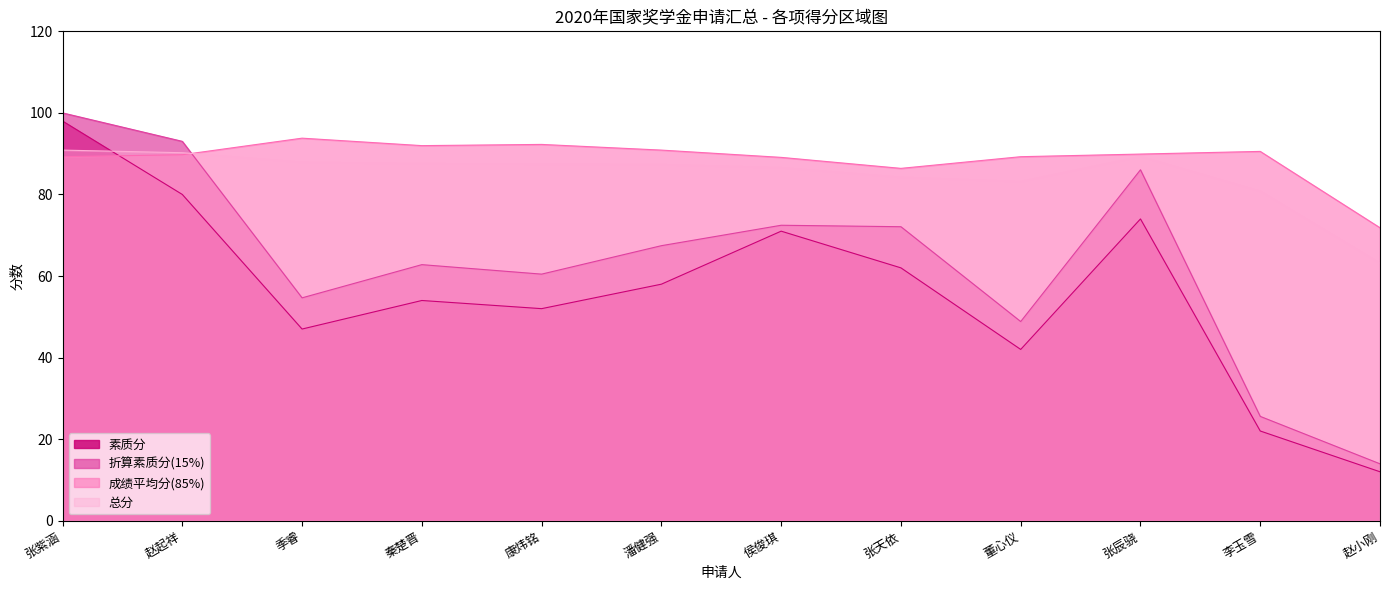

What is the greatest value displayed?

100.0